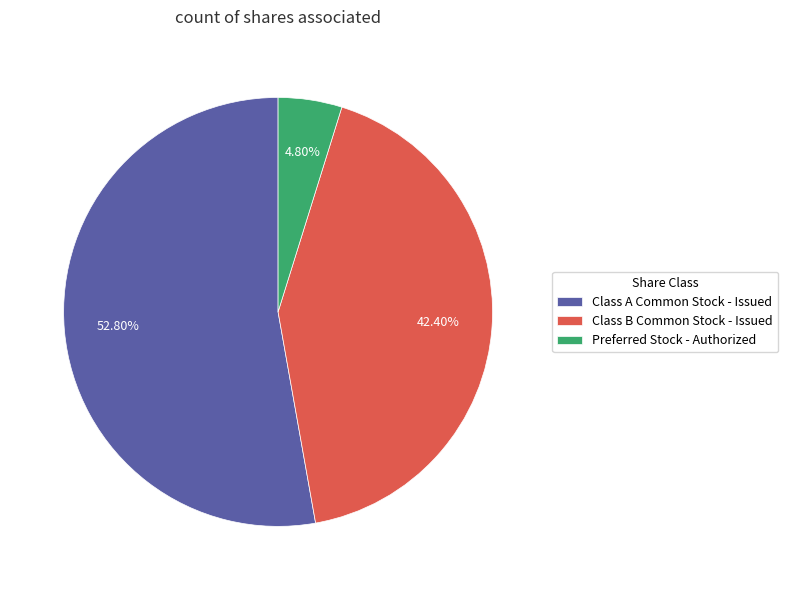

Which has a higher value, Class A Common Stock - Issued or Preferred Stock - Authorized?

Class A Common Stock - Issued